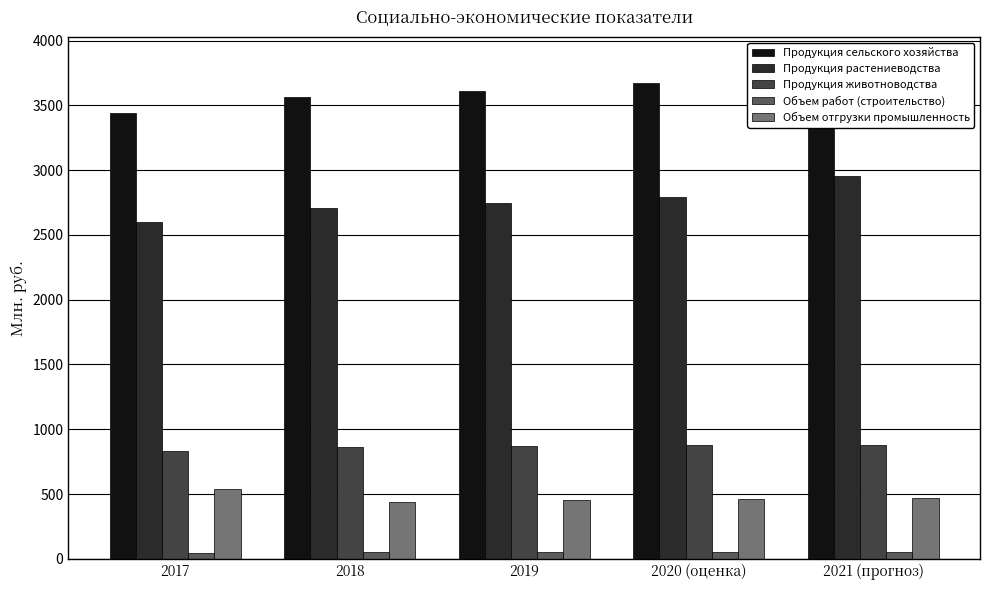

At how many categories does at least one series exceed 2540?

5